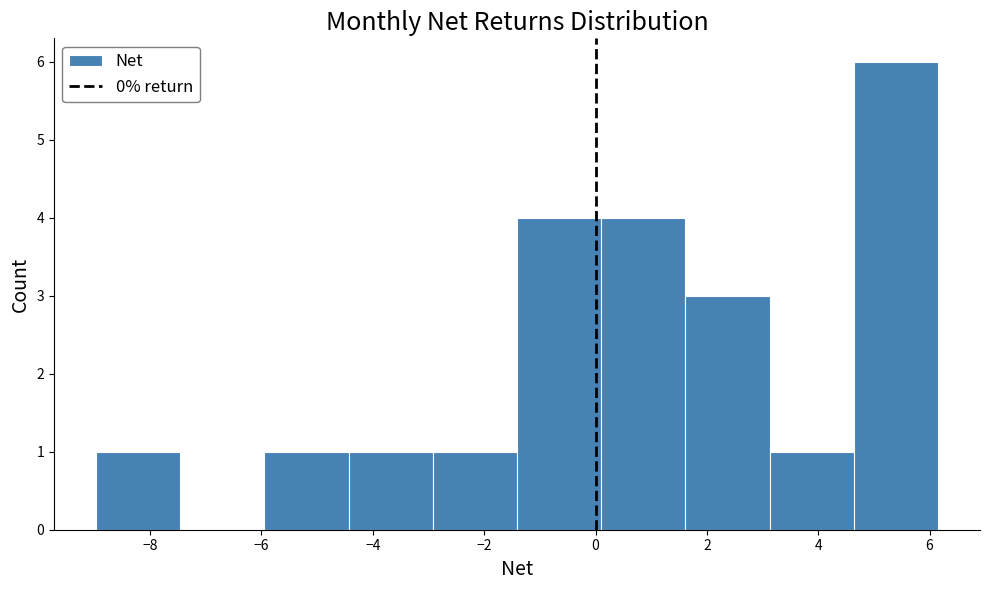

Reading left to right, list every bar in this chart as the range it spans on the x-axis followed by its height. Neither the bar edges nor the heights are printed on the chart, so give them approximately, as read against the axes.

-9.0 to -7.4: 1
-7.4 to -6.0: 0
-6.0 to -4.4: 1
-4.4 to -3.0: 1
-3.0 to -1.4: 1
-1.4 to 0.2: 4
0.2 to 1.6: 4
1.6 to 3.2: 3
3.2 to 4.6: 1
4.6 to 6.2: 6